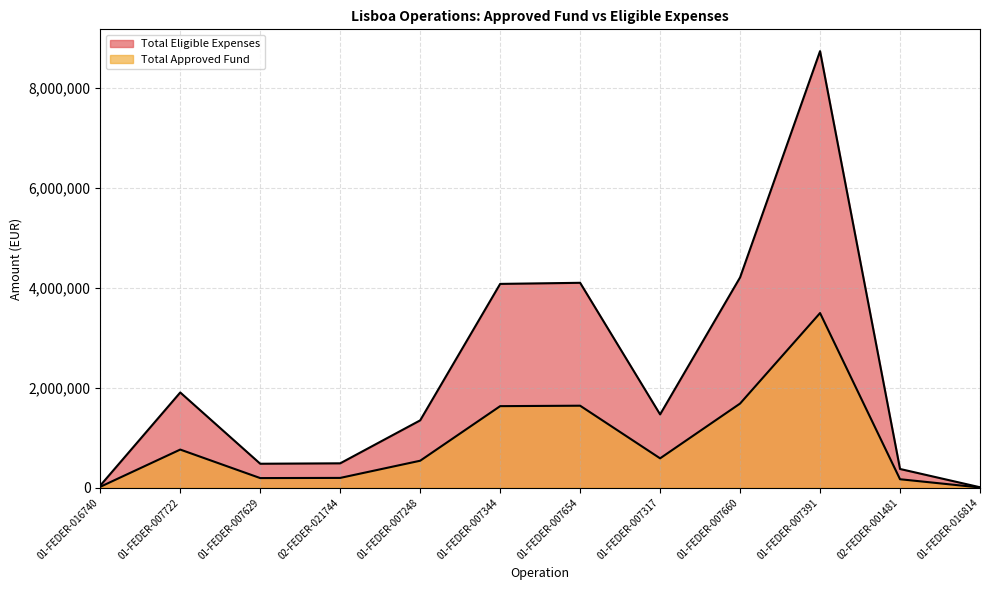

How many interior local peaks does the Total Approved Fund series have?

3